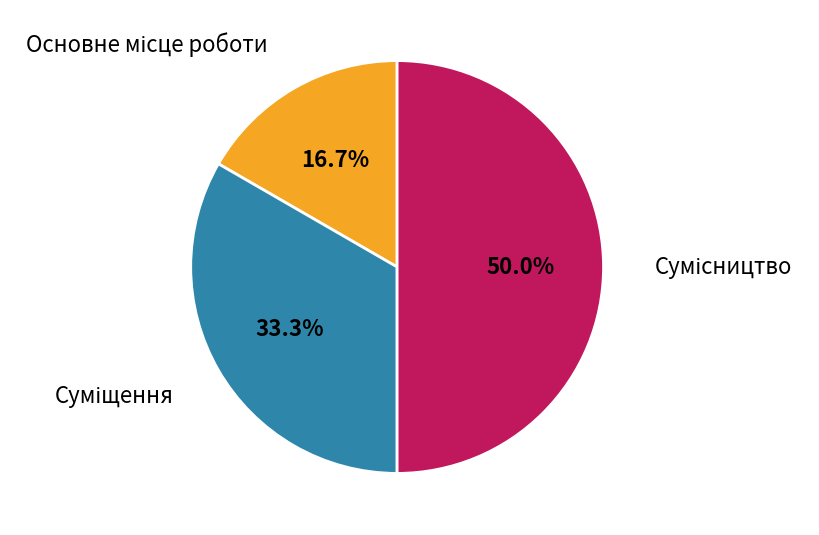

Which category has the smallest portion of the pie?

Основне місце роботи